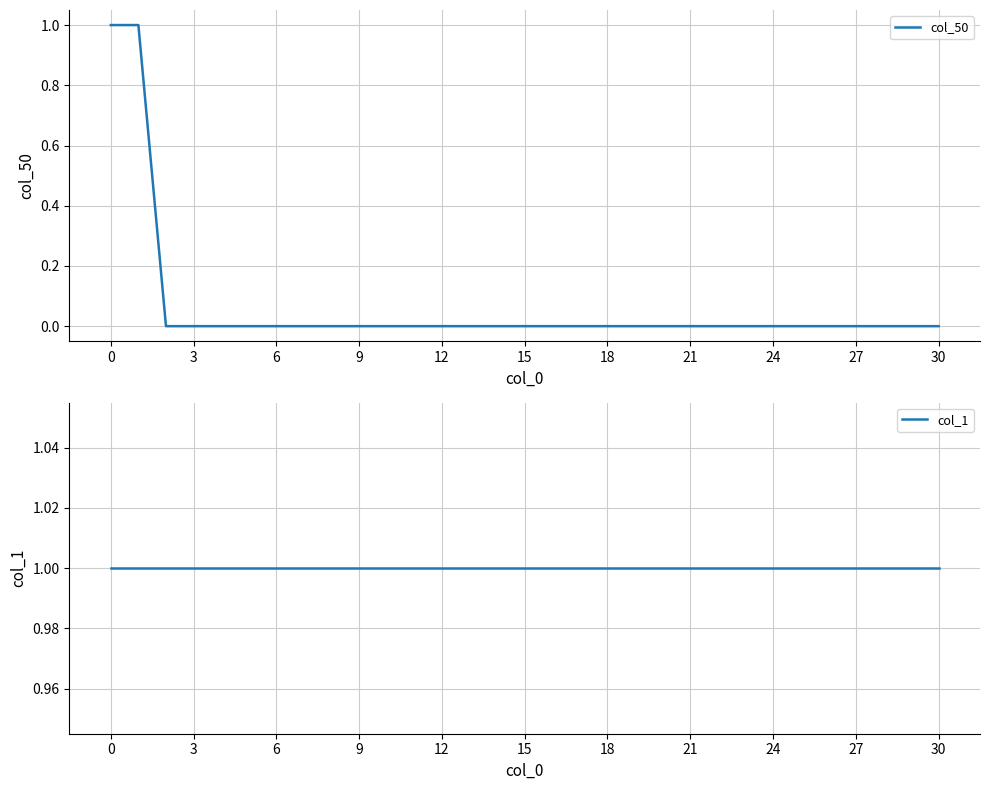

True or false: col_1 and col_50 intersect in this chart.

False